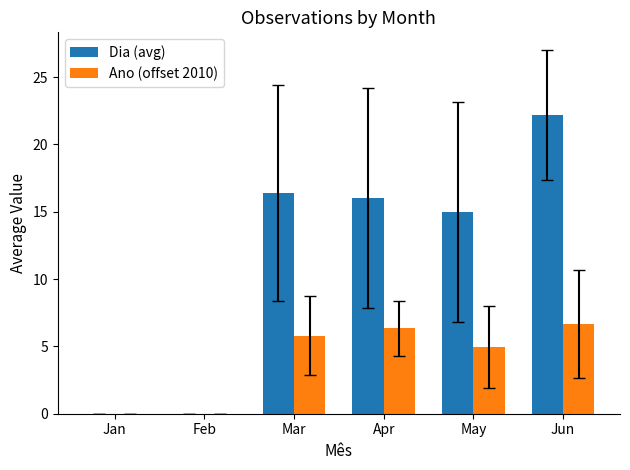

Which category has the highest value in the Dia (avg) series?

Jun